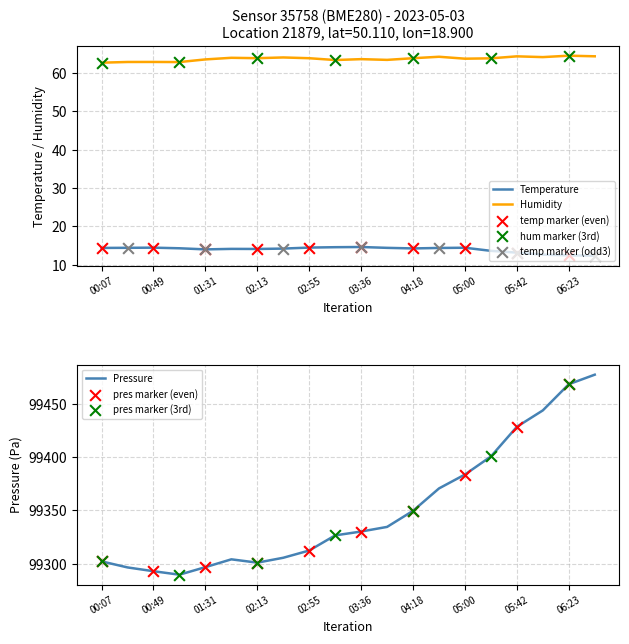

Which series has the largest total across all categories?

pressure